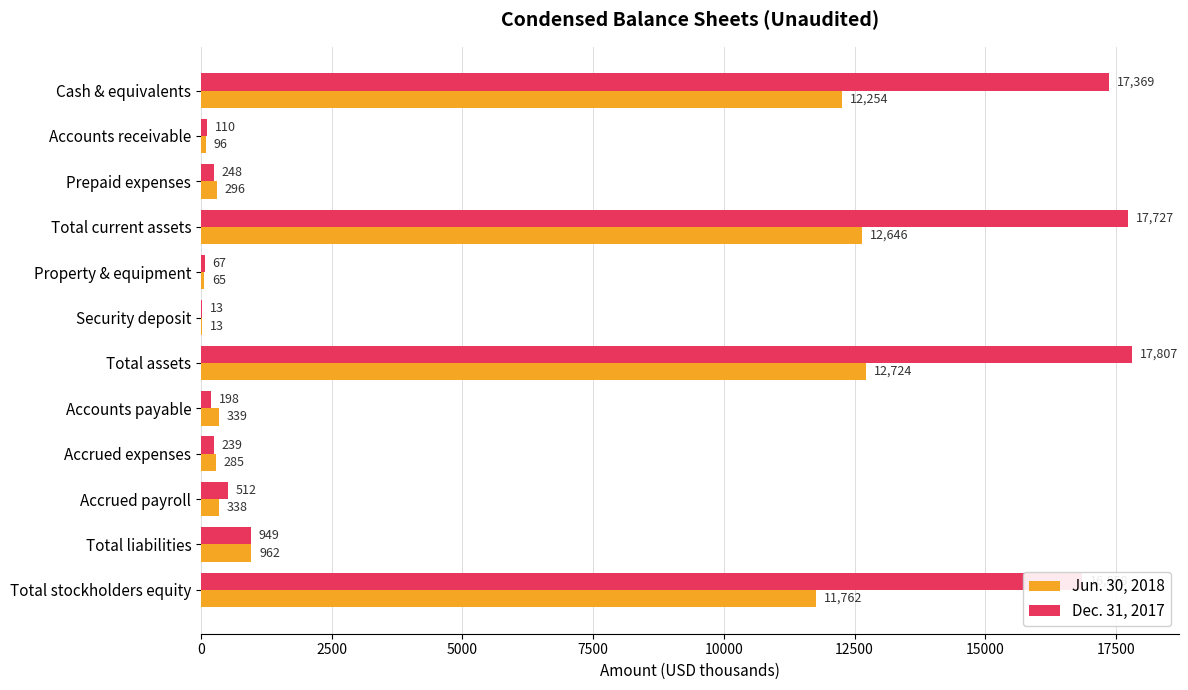

What is the average value of the Dec. 31, 2017 series?

6008